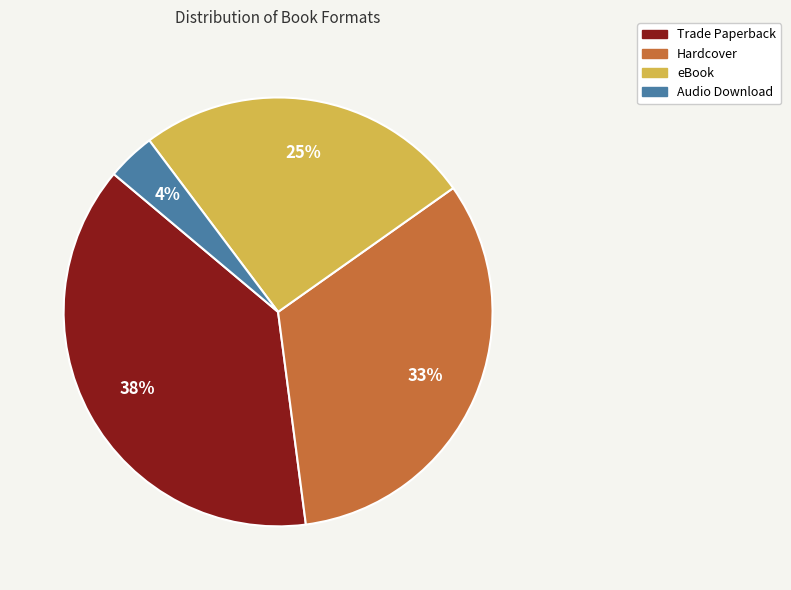

Rank the categories by value from lowest to highest.

Audio Download, eBook, Hardcover, Trade Paperback